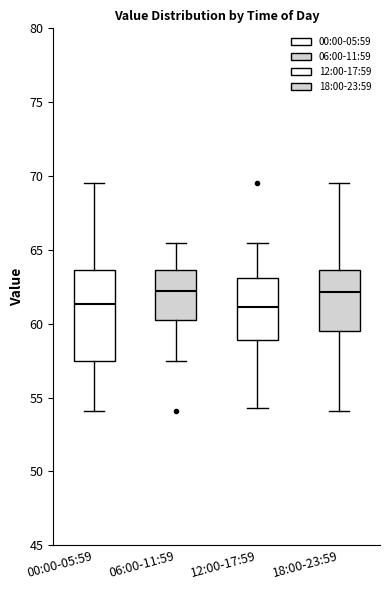

Reading left to right, transcribe this box plot: for each box, give where its median line is, the range the box spans, and where its two whiskers end, as read against the y-axis. The values are not printed on the chart, so give them approximately, as read against the axis.

00:00-05:59: median 61.5, box 57.5 to 63.5, whiskers 54.0 to 69.5
06:00-11:59: median 62.0, box 60.0 to 63.5, whiskers 57.5 to 65.5
12:00-17:59: median 61.0, box 59.0 to 63.0, whiskers 54.5 to 65.5
18:00-23:59: median 62.0, box 59.5 to 63.5, whiskers 54.0 to 69.5